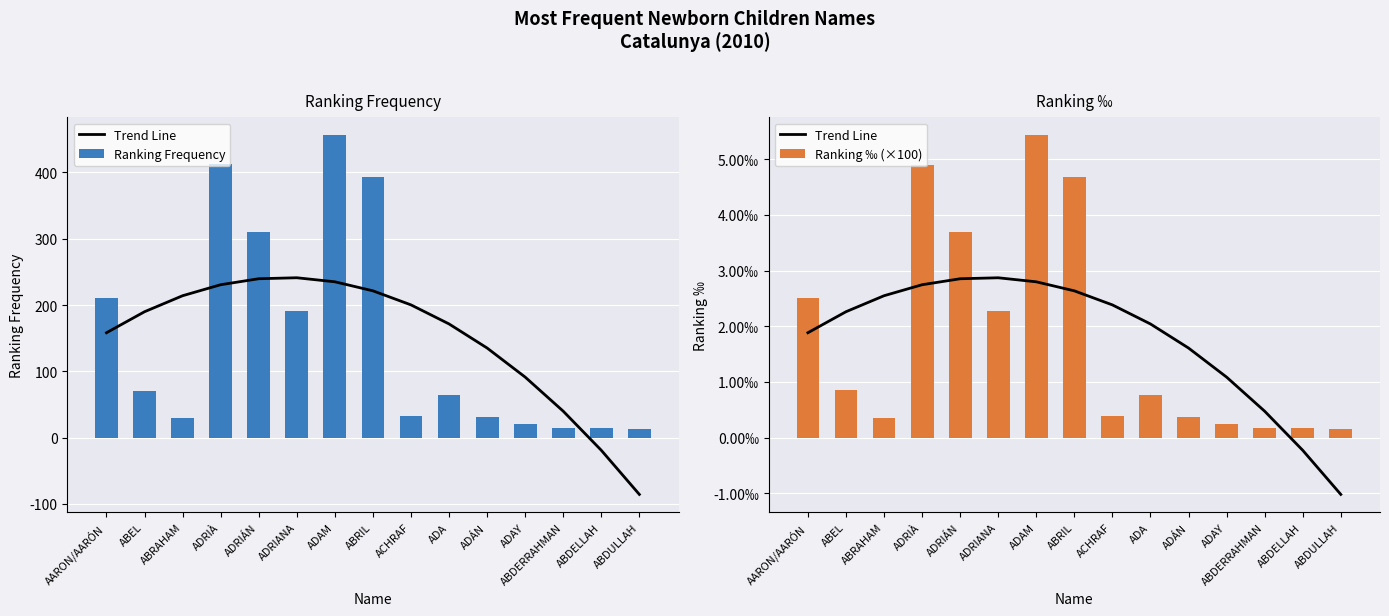

At which label is Ranking ‰ (×100) closest to 279?

AARON/AARÓN